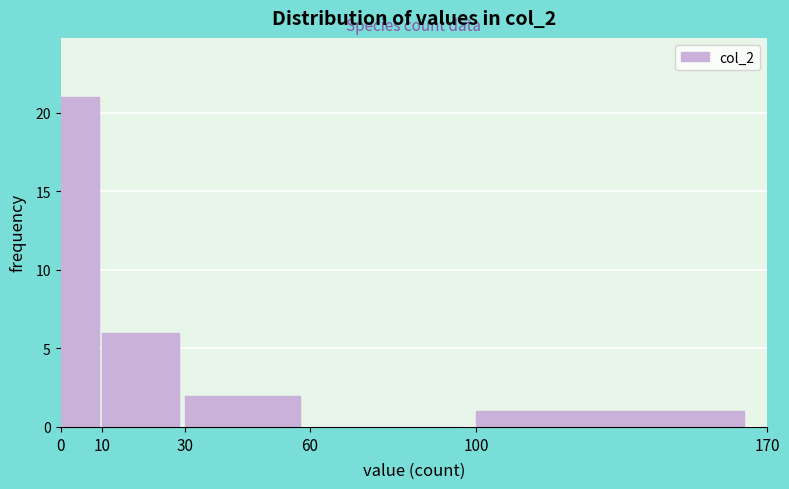

Which range on the x-axis has the tallest bar?

0 to 10